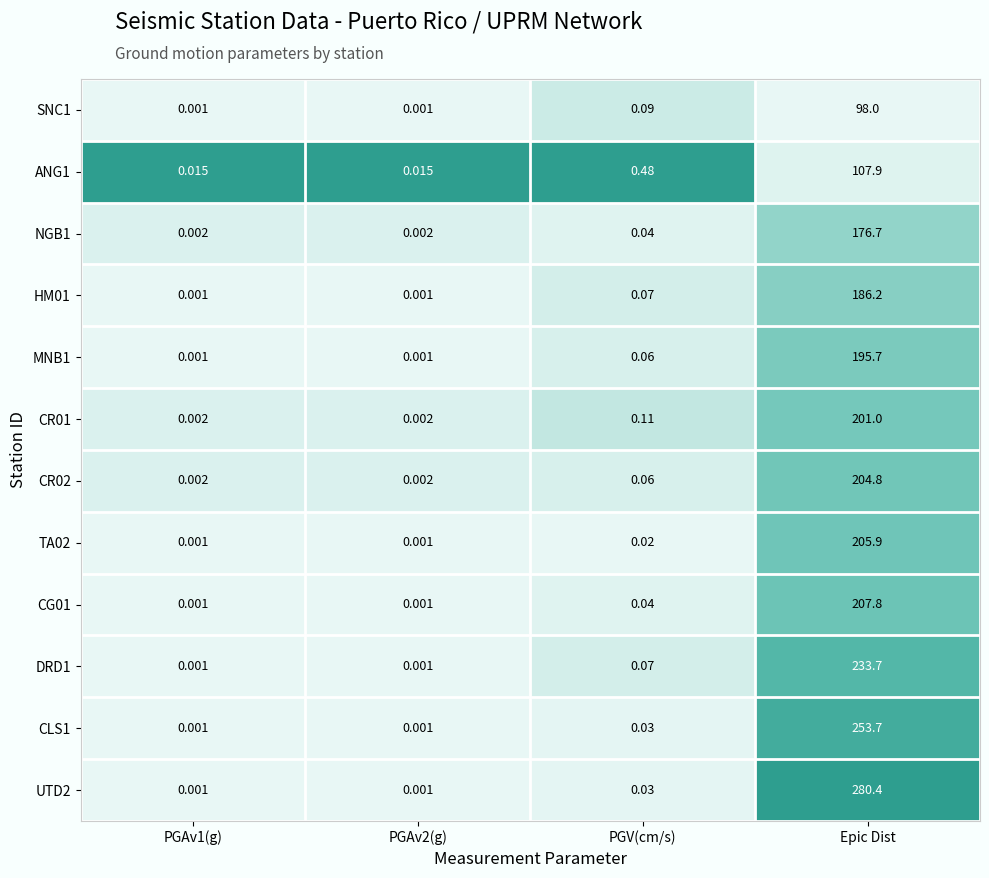

Which category has the highest value across all series?

Epic Dist